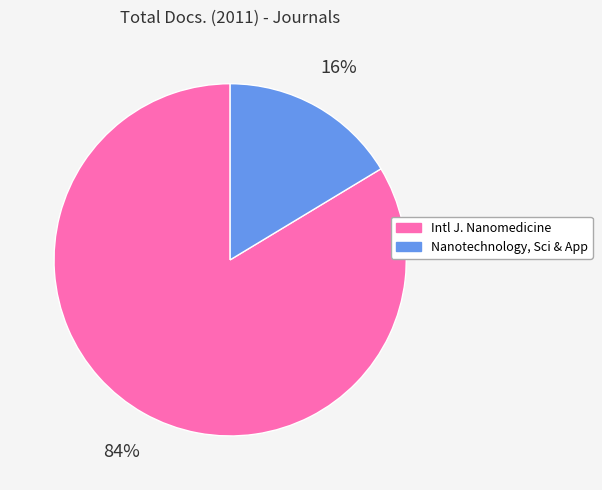

Does any single category account for the majority?

Yes